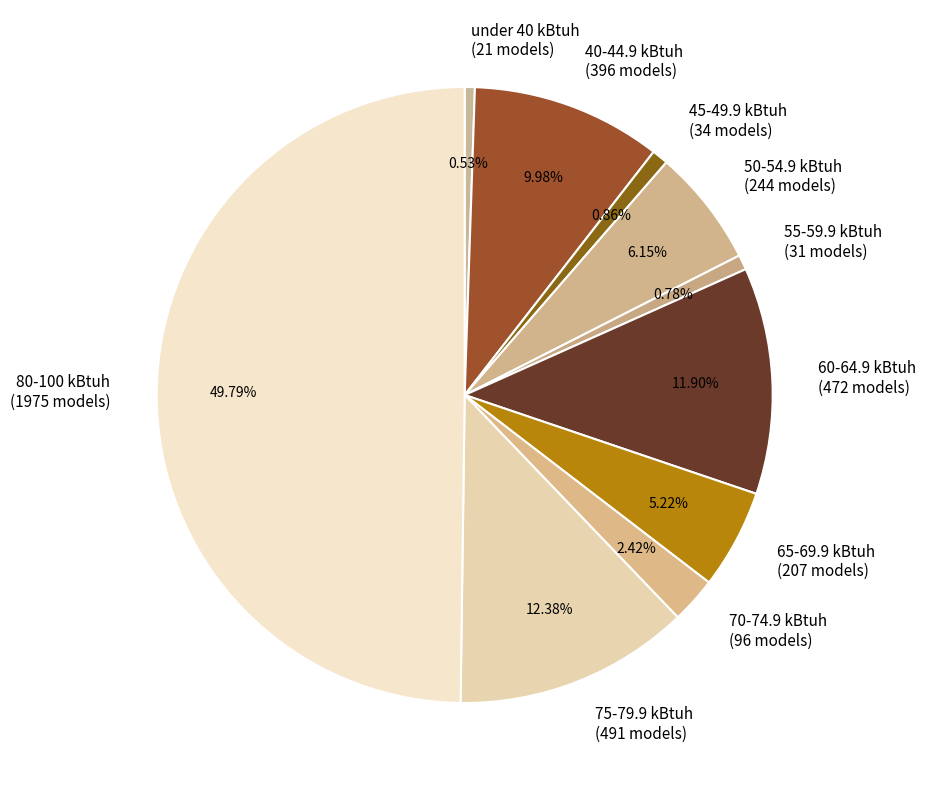

To the nearest percent, what portion does under 40 kBtuh represent?

1%